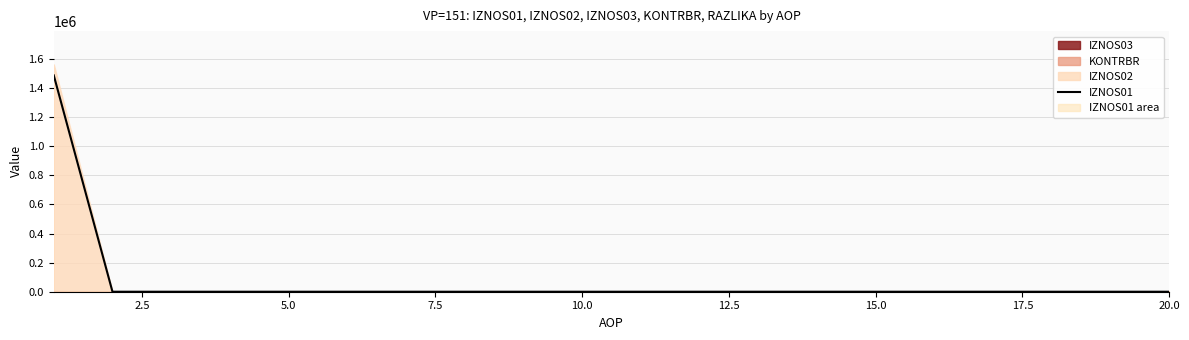

How many data points are above 0?

1